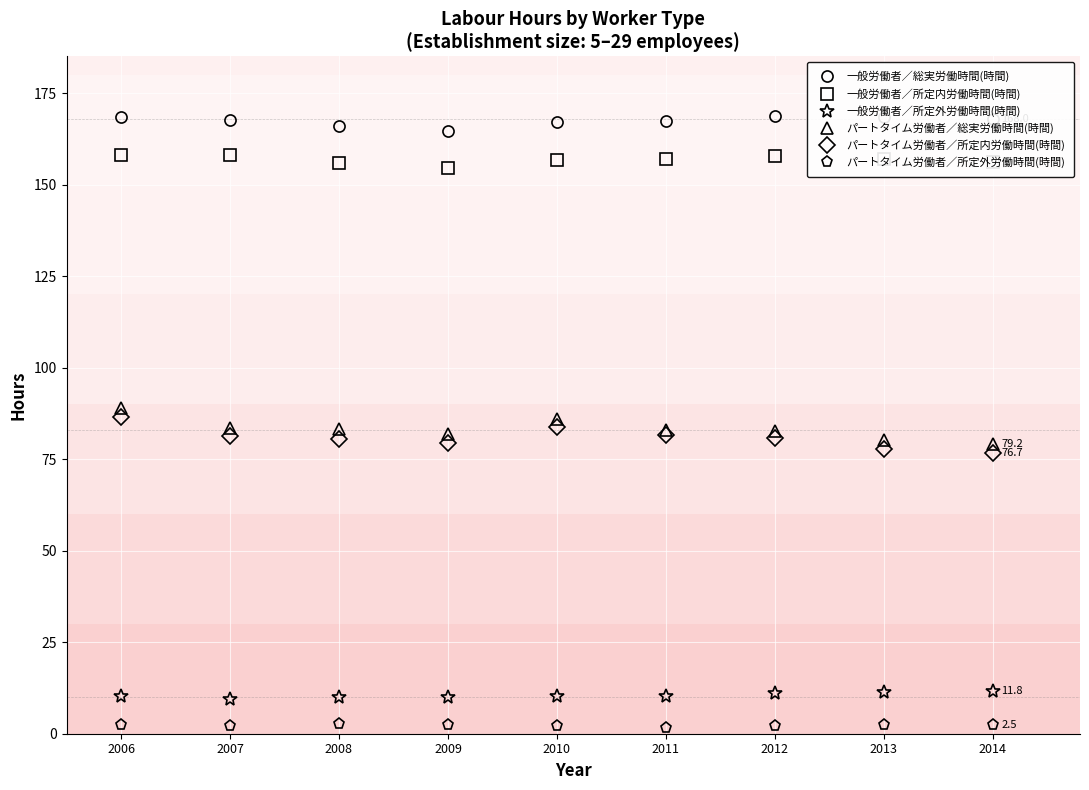

Is it true that パートタイム労働者／所定内労働時間(時間) equals 80.7 at 2012?

True